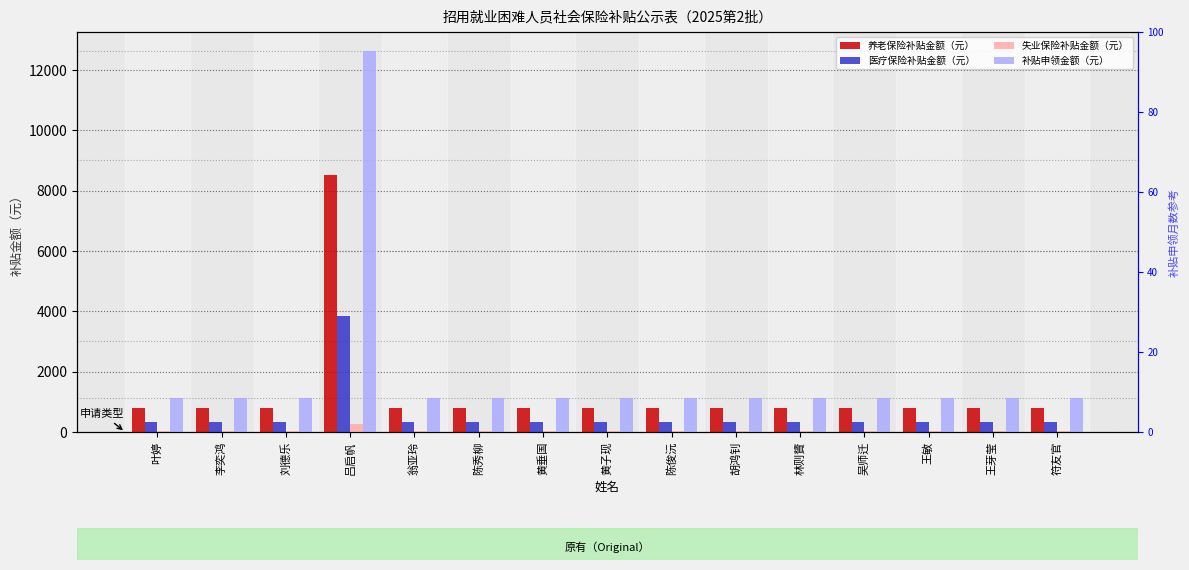

How many bars are there in each group?

4